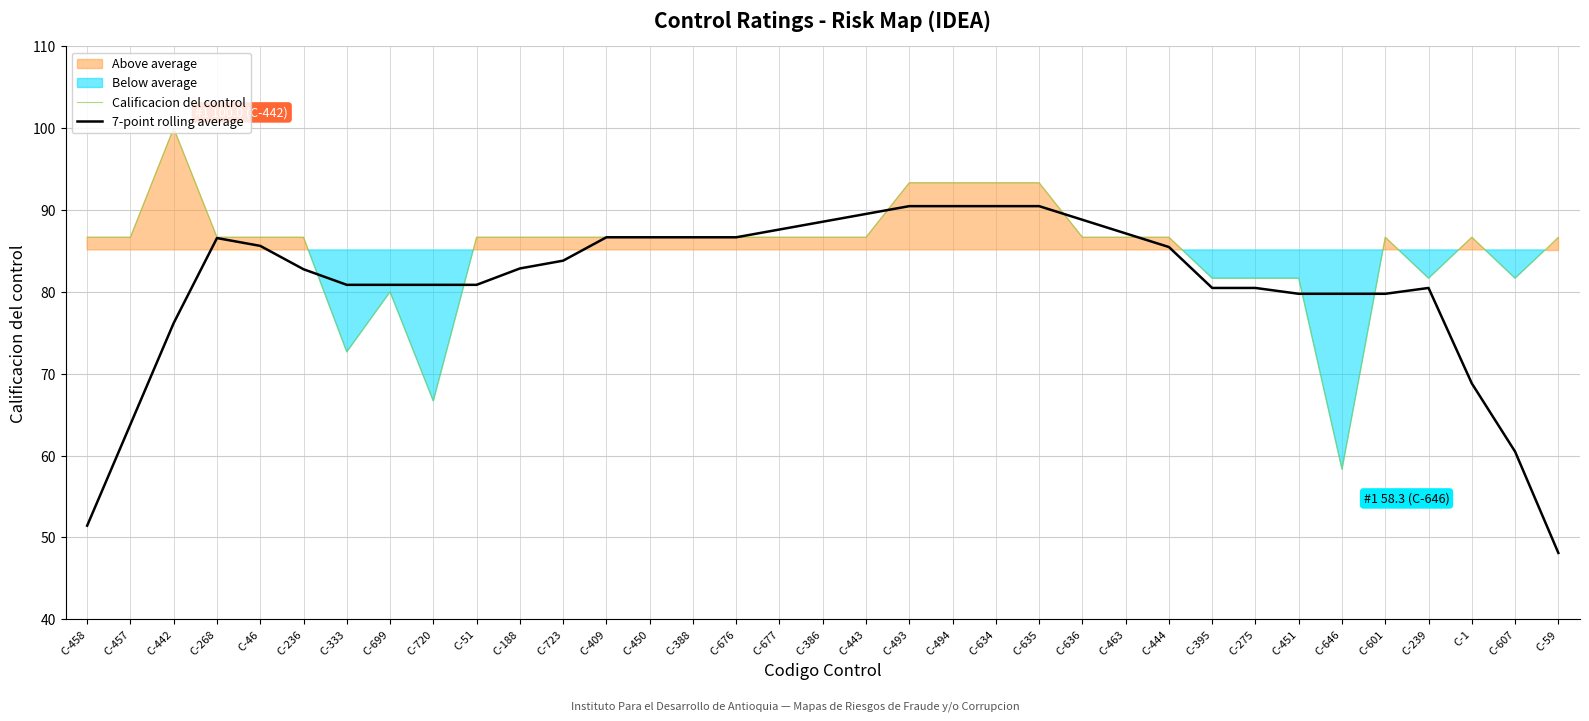

Between which two adjacent categories do 7-point rolling average and Calificacion del control first intersect?

C-236 and C-333